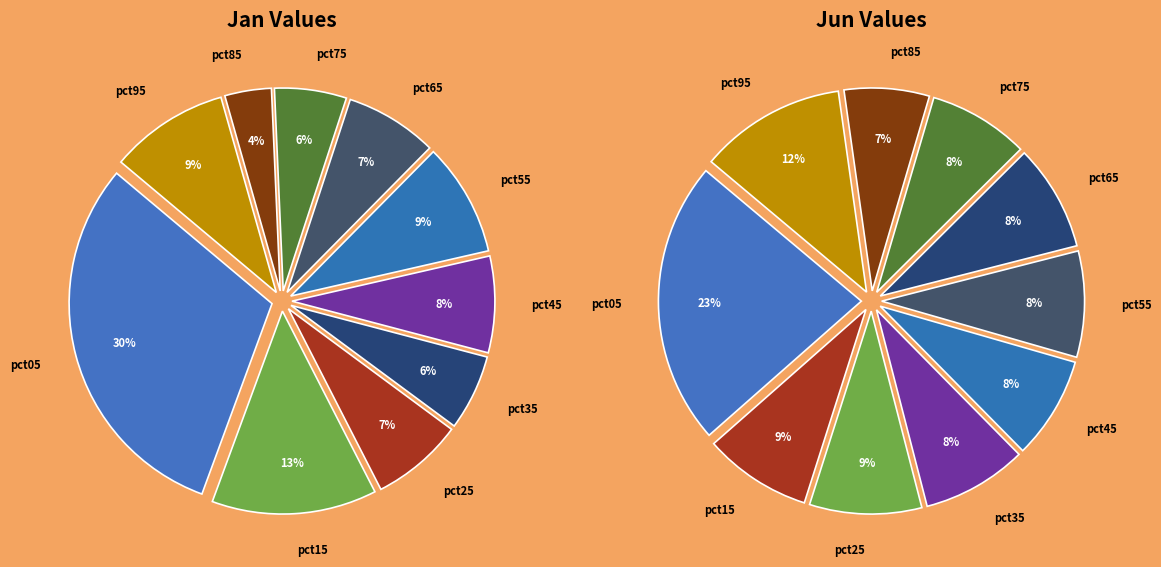

To the nearest percent, what percentage of the pie is 6?

8%